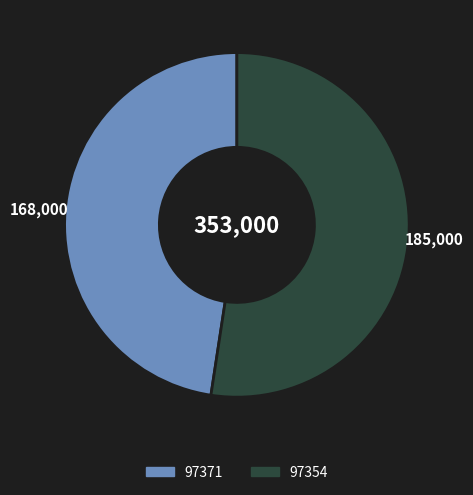

Rank the categories by value from highest to lowest.

97354, 97371